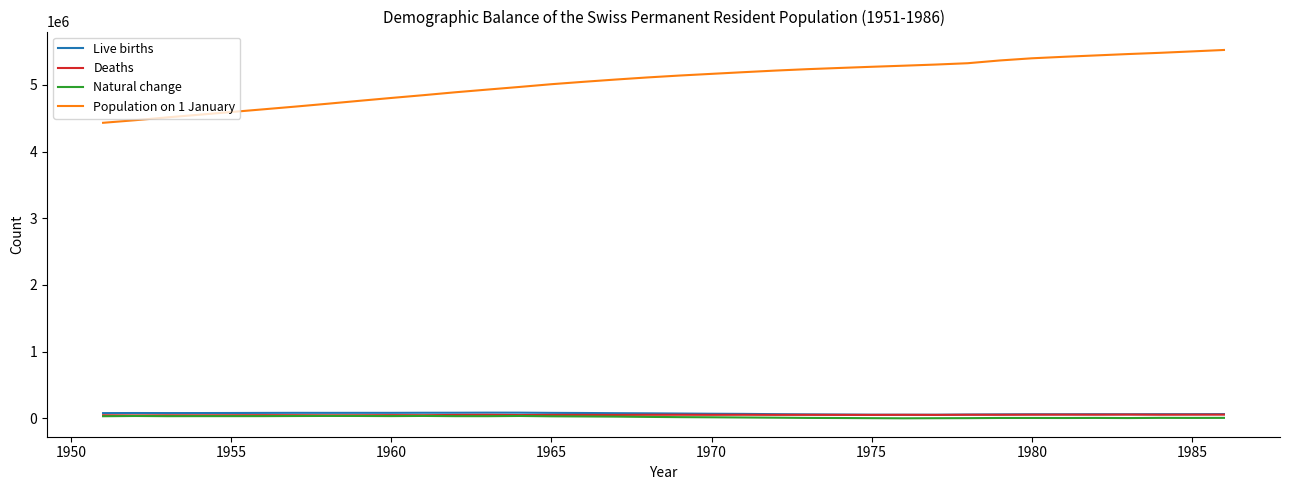

How many lines are shown in the chart?

4